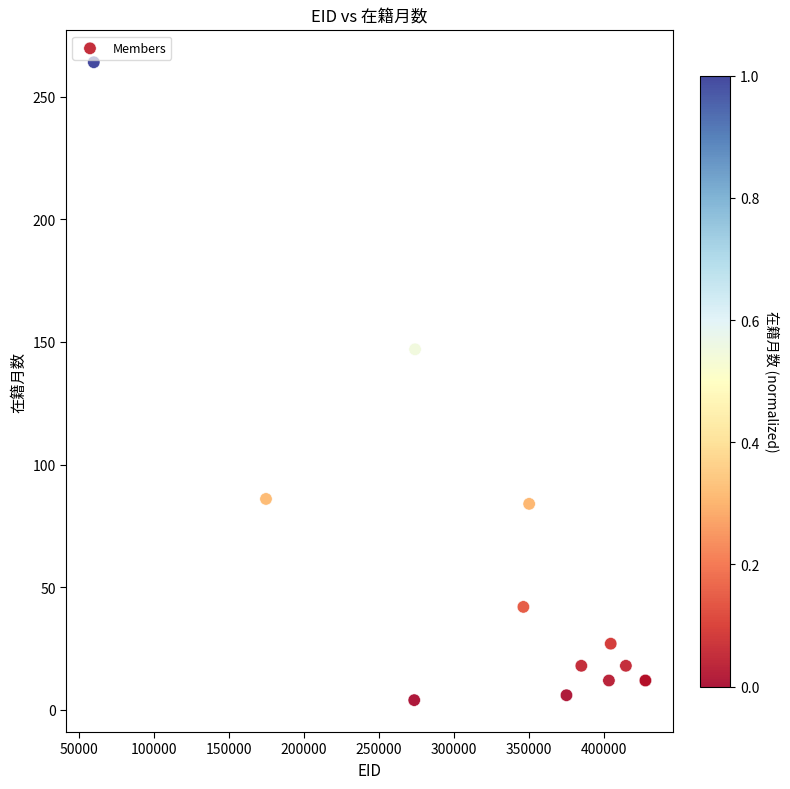

What Y value in the scatter plot is closest to 134?

147